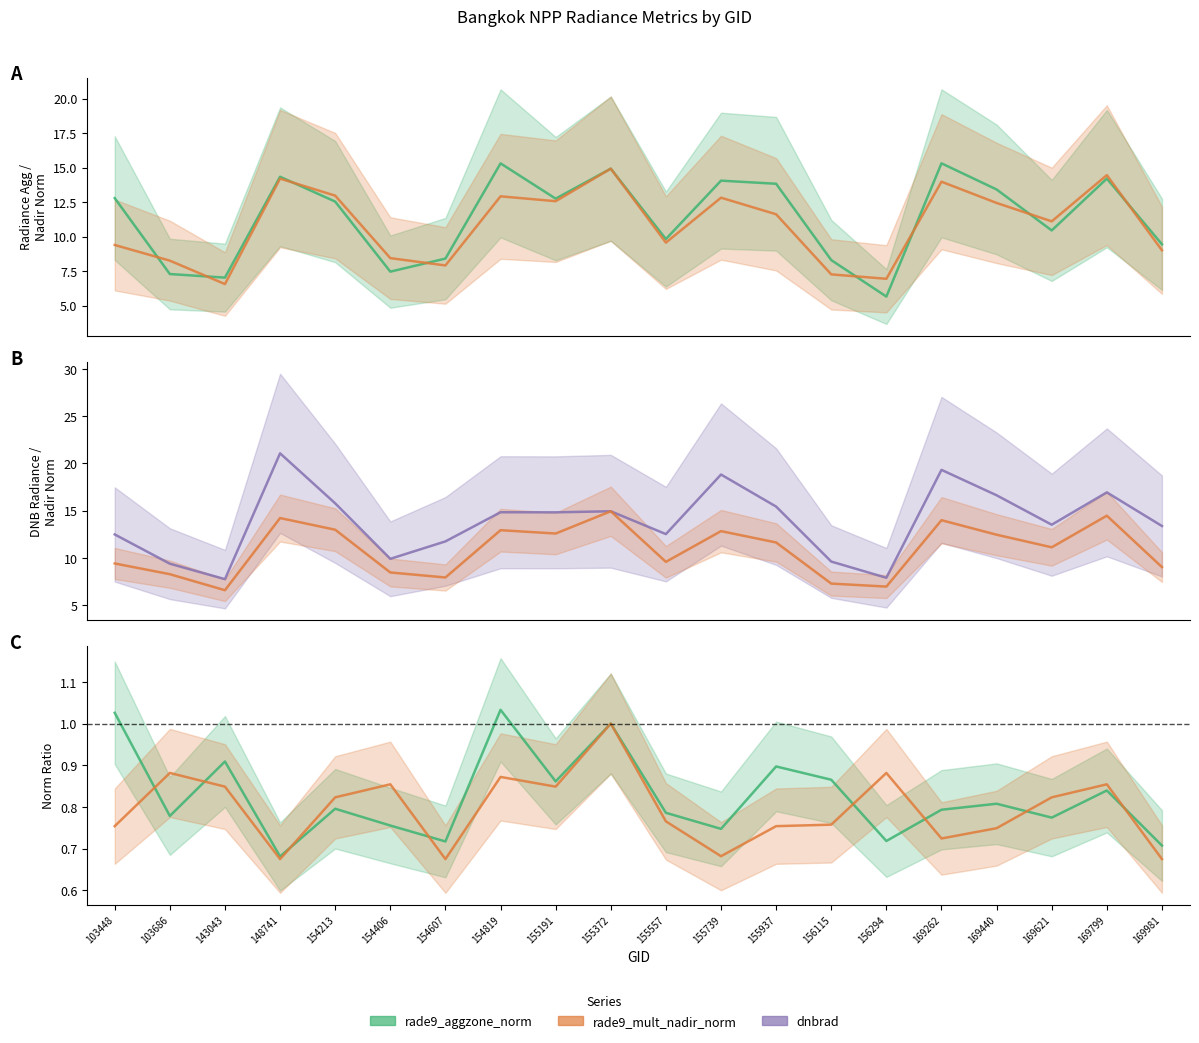

Is this an area chart (filled region under the line)?

No